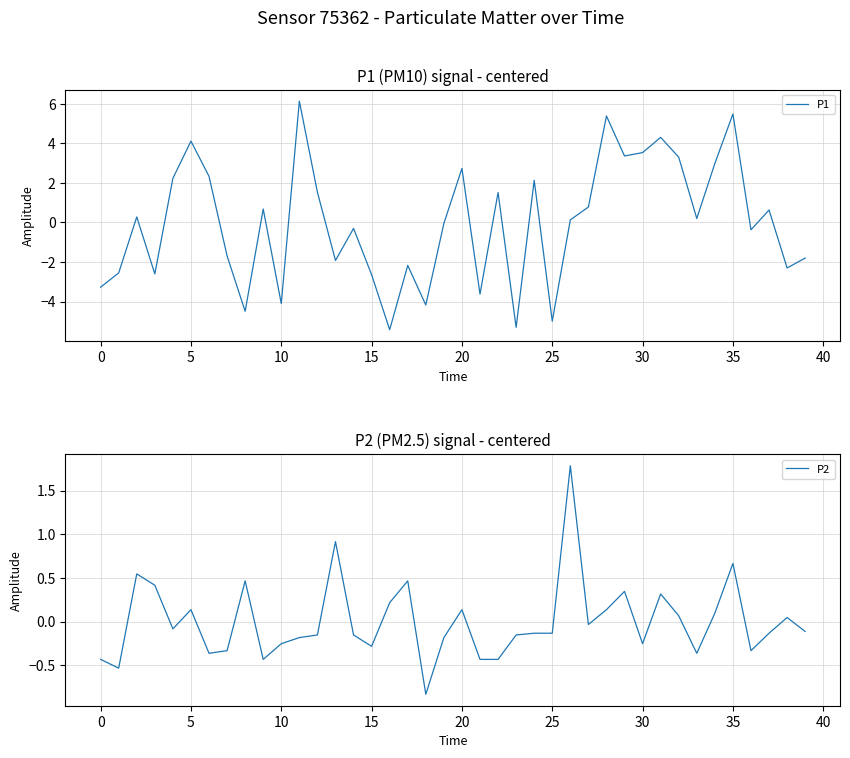

Which series has the largest total across all categories?

P2